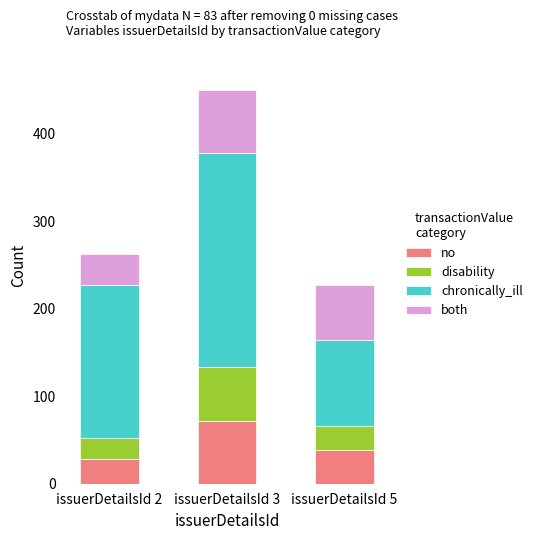

What are all the series names shown in the legend?

no, disability, chronically_ill, both